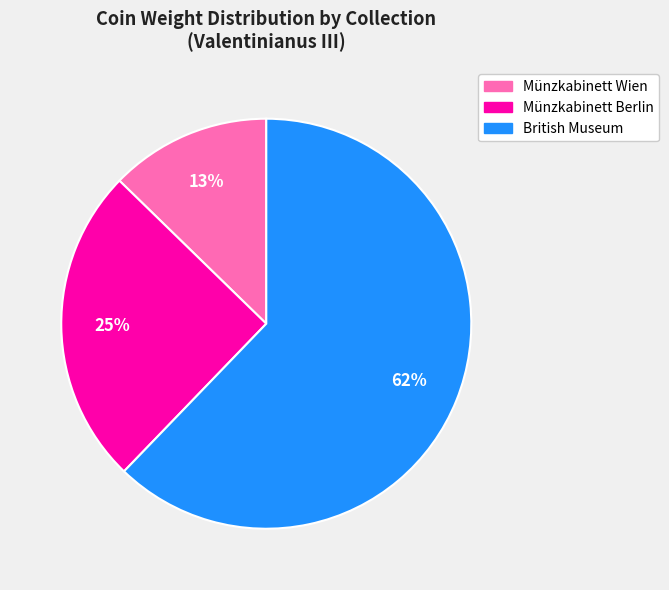

Count the number of slices in the pie.

3